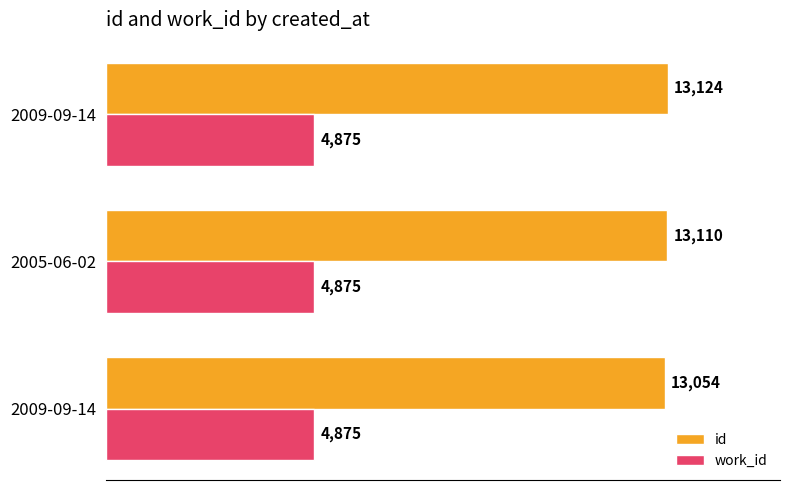

At how many categories does at least one series exceed 9393?

3